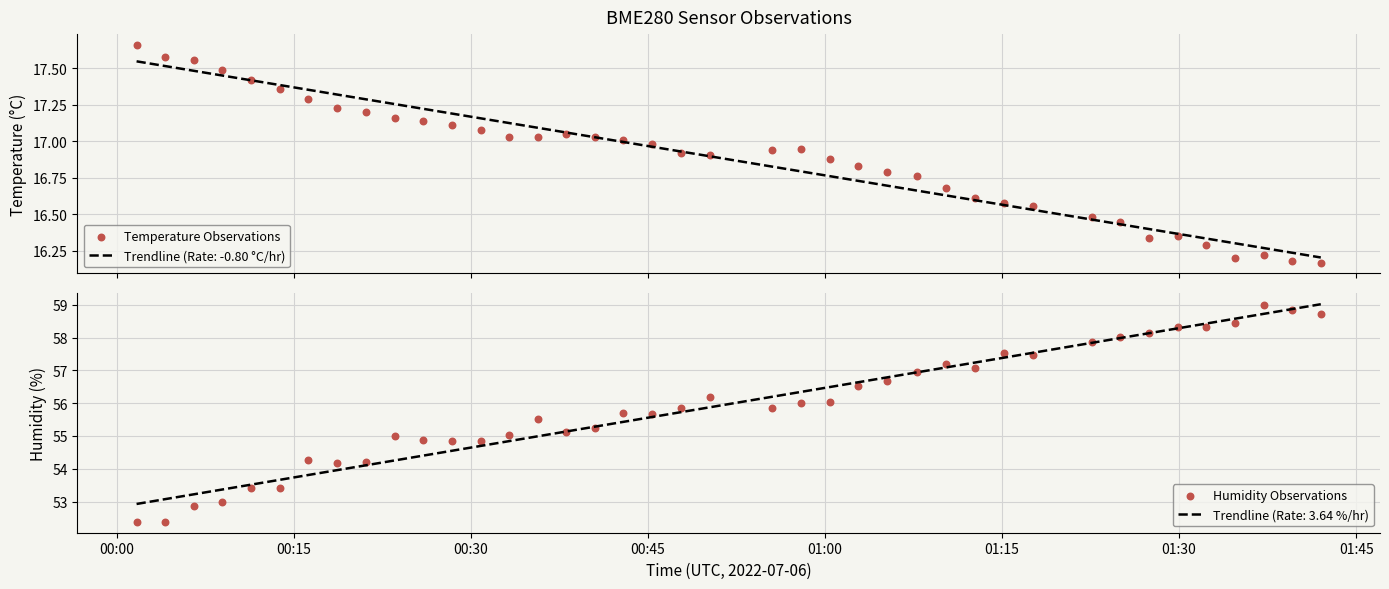

Is the value of Humidity Observations at 23 greater than the value of Temperature Observations at 38?

Yes